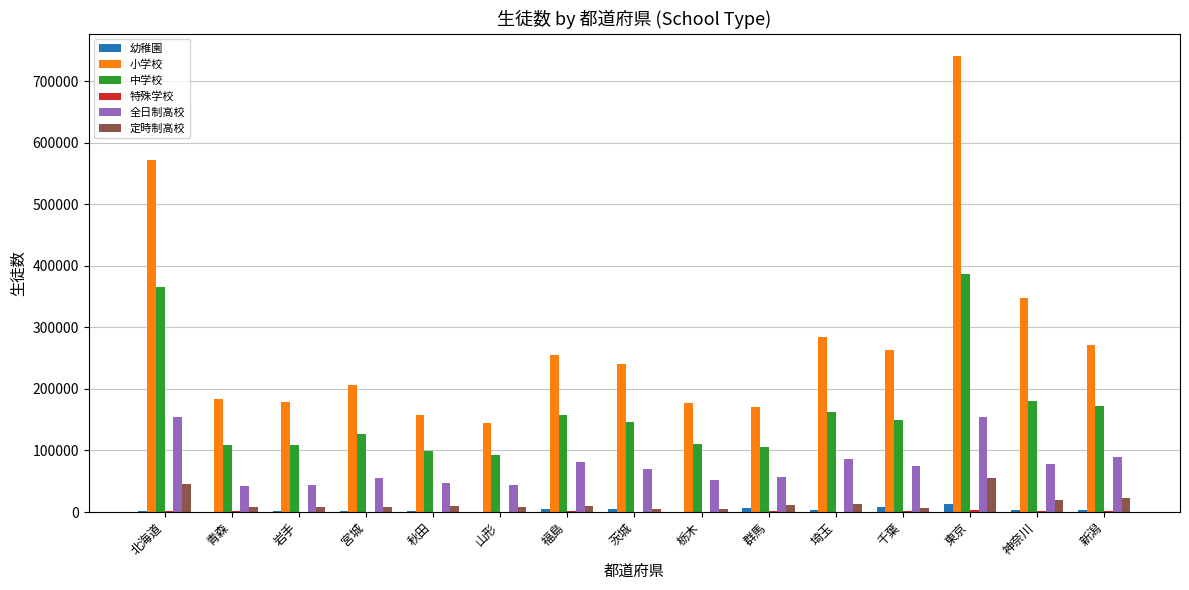

How many distinct data groups are displayed?

6